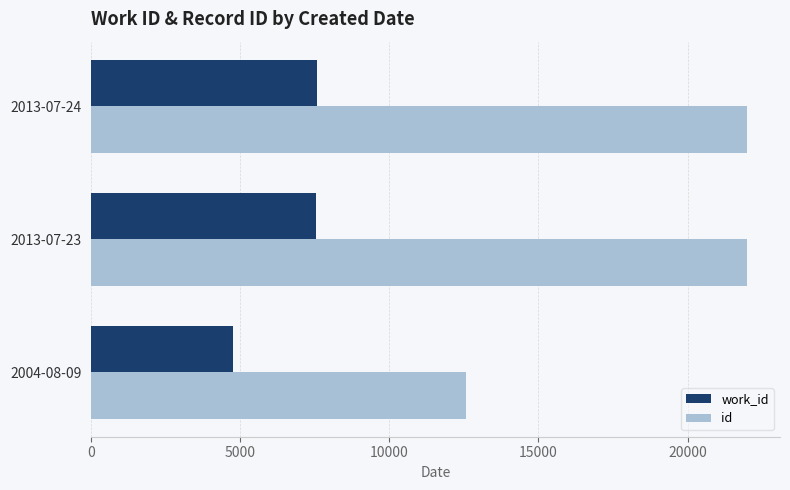

How many data points does each series have?

3